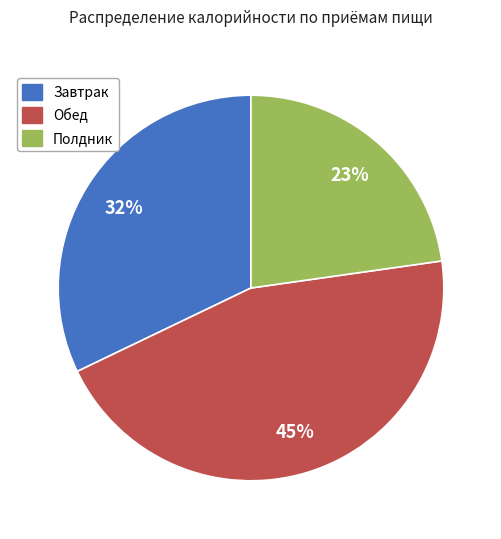

How many segments does this pie chart have?

3